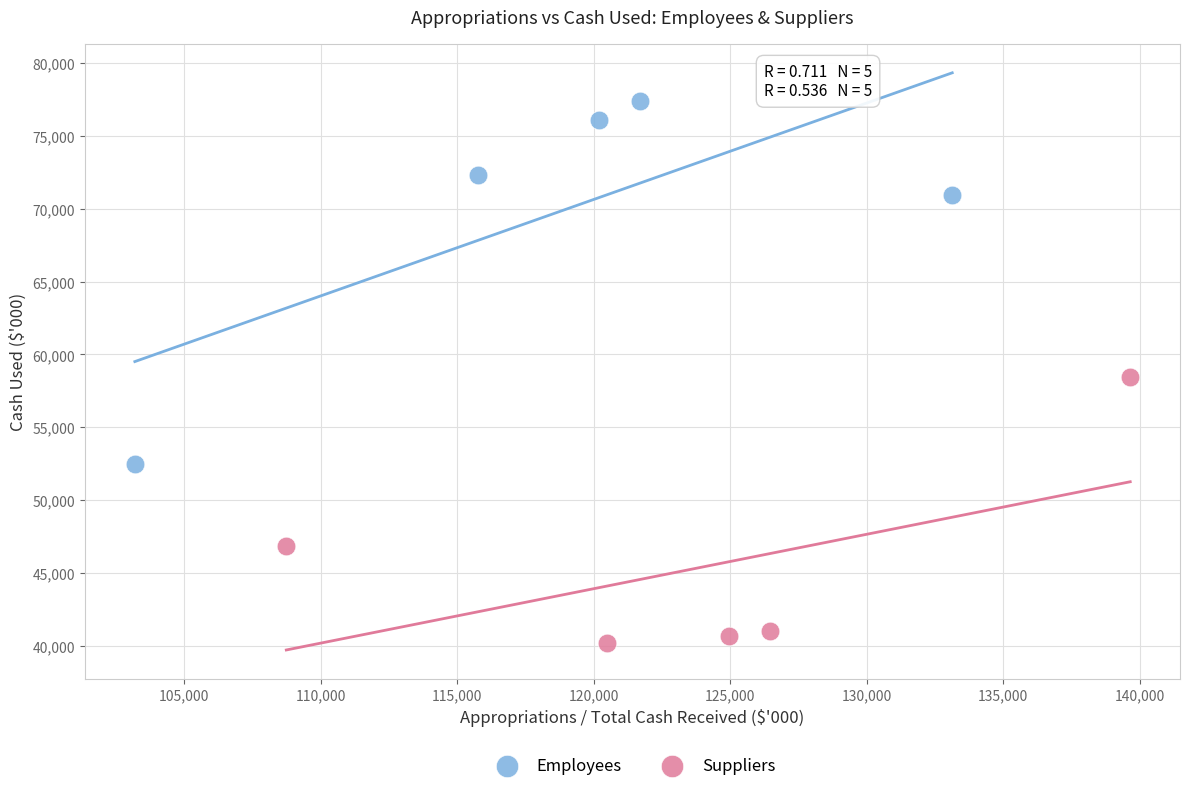

Which series has the widest spread of Y values?

Employees